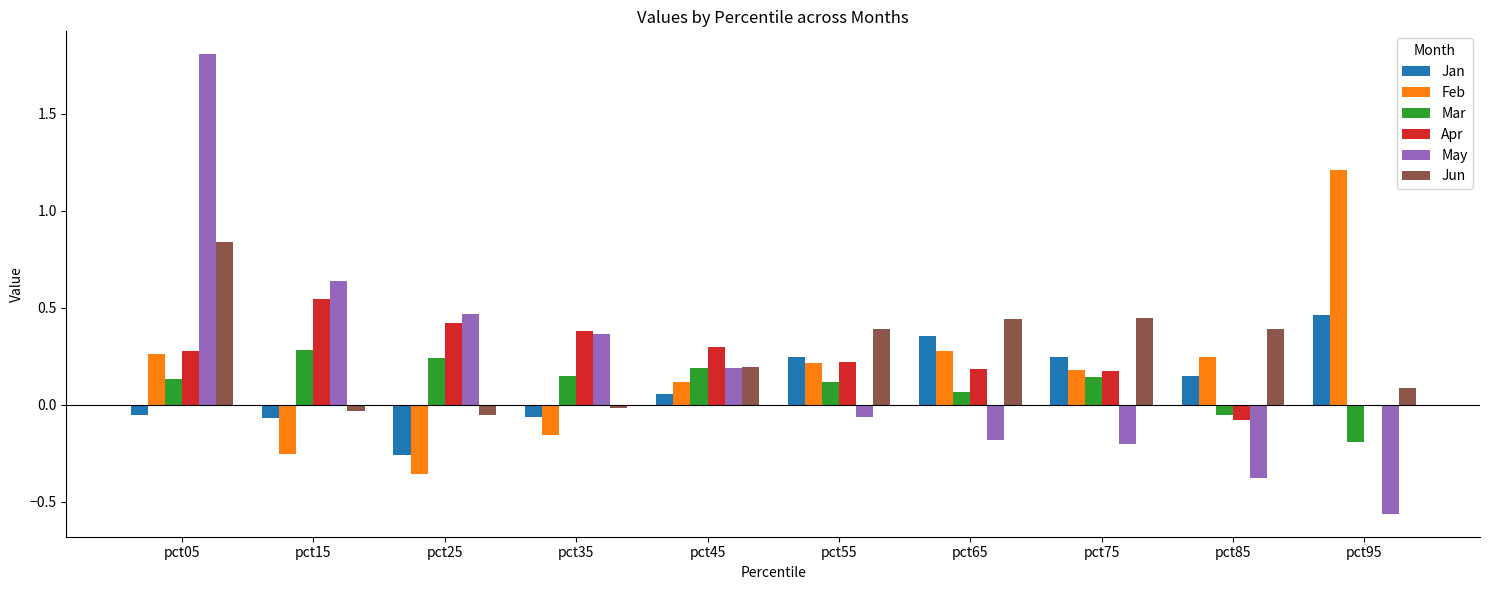

At which category is the sum across all series the highest?

pct05